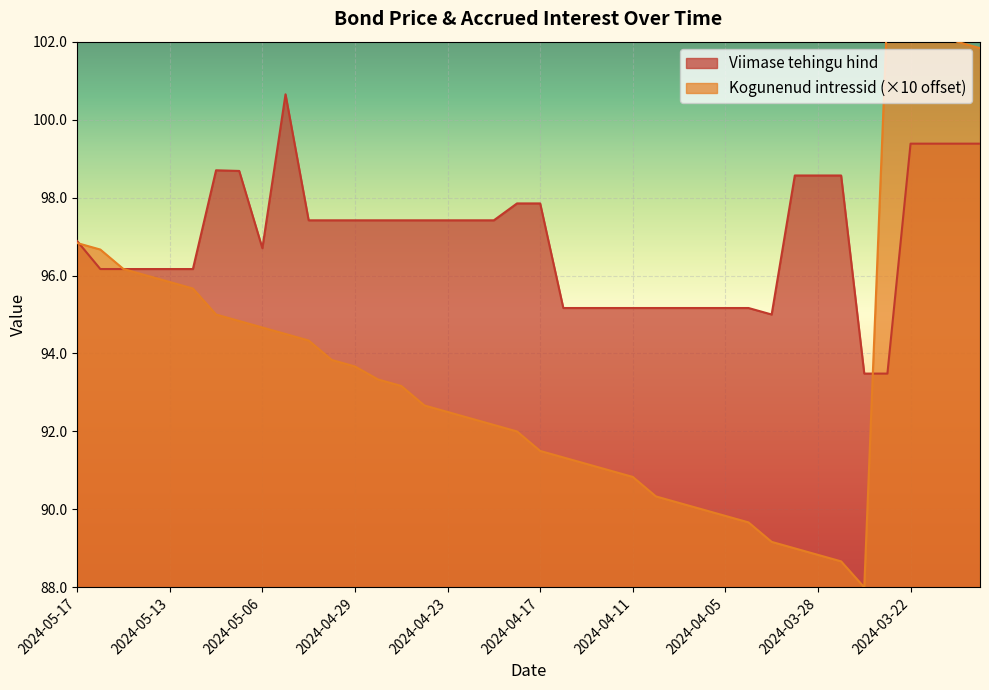

Is it true that Kogunenud intressid equals 45.5 at 2024-03-21?

False